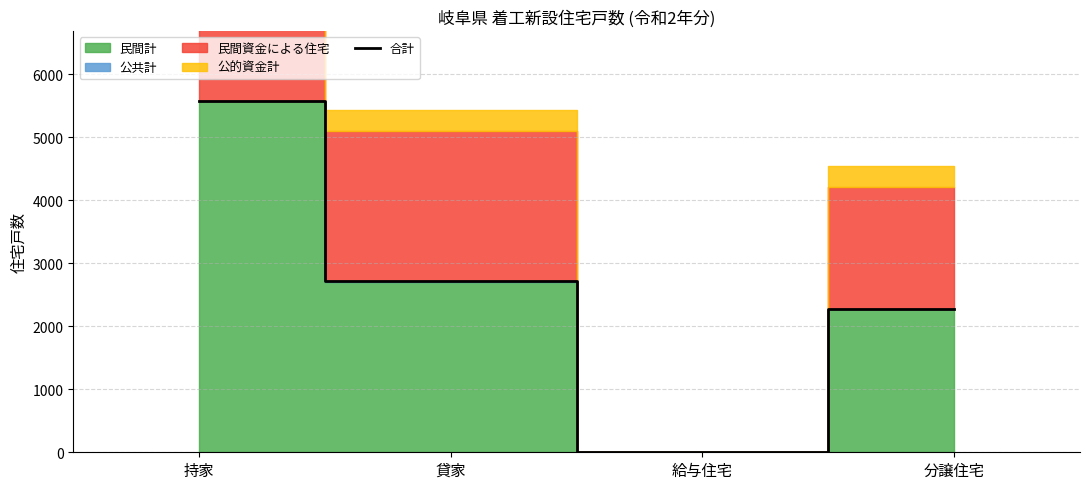

What is the change in value from 給与住宅 to 分譲住宅?

+2265